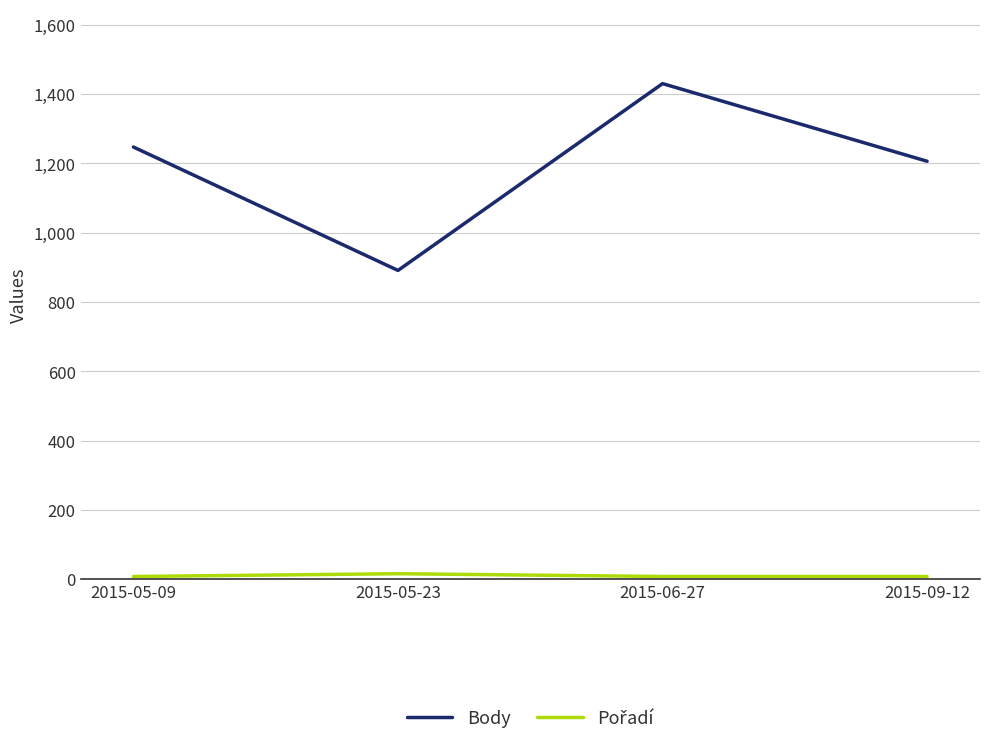

Is this an area chart (filled region under the line)?

No